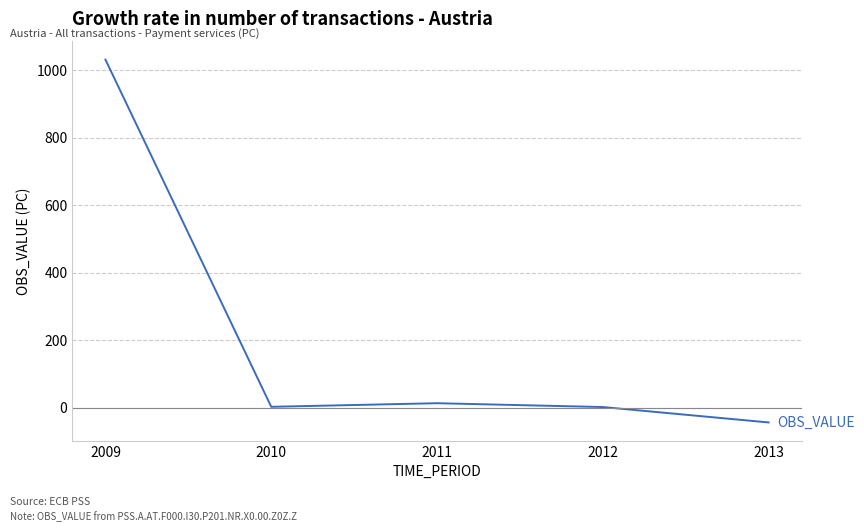

What is the average value?

200.7